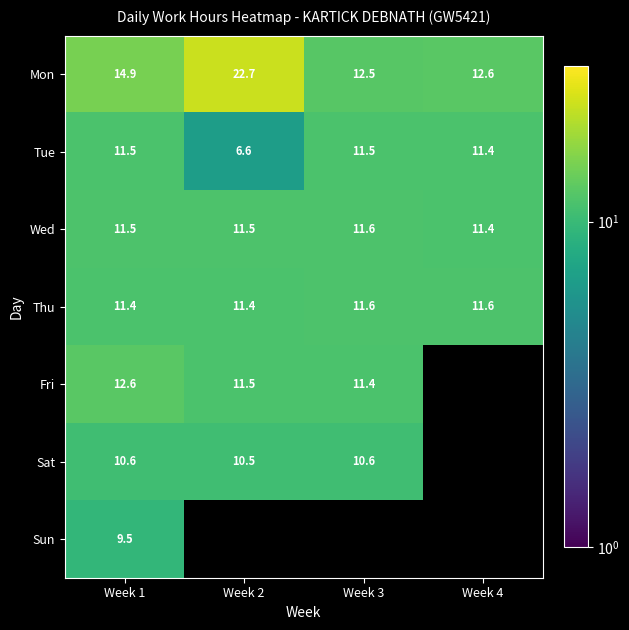

Rank the categories by Thu value from lowest to highest.

Week 1, Week 2, Week 3, Week 4